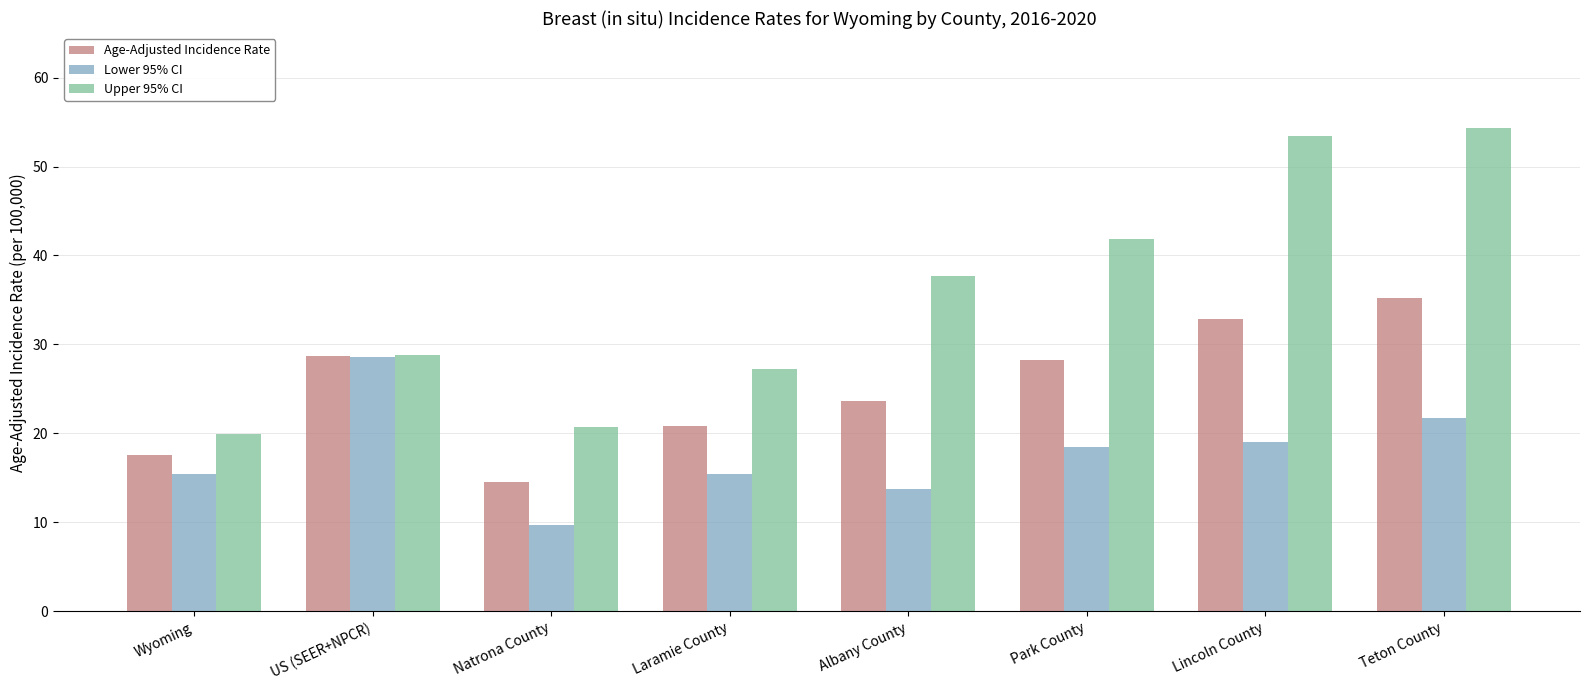

Reading right to left, list all the values displayed in this chart.

Age-Adjusted Incidence Rate: 35.2	32.9	28.3	23.7	20.8	14.5	28.7	17.6
Lower 95% CI: 21.7	19.0	18.5	13.8	15.5	9.7	28.6	15.5
Upper 95% CI: 54.3	53.4	41.9	37.7	27.3	20.7	28.8	19.9